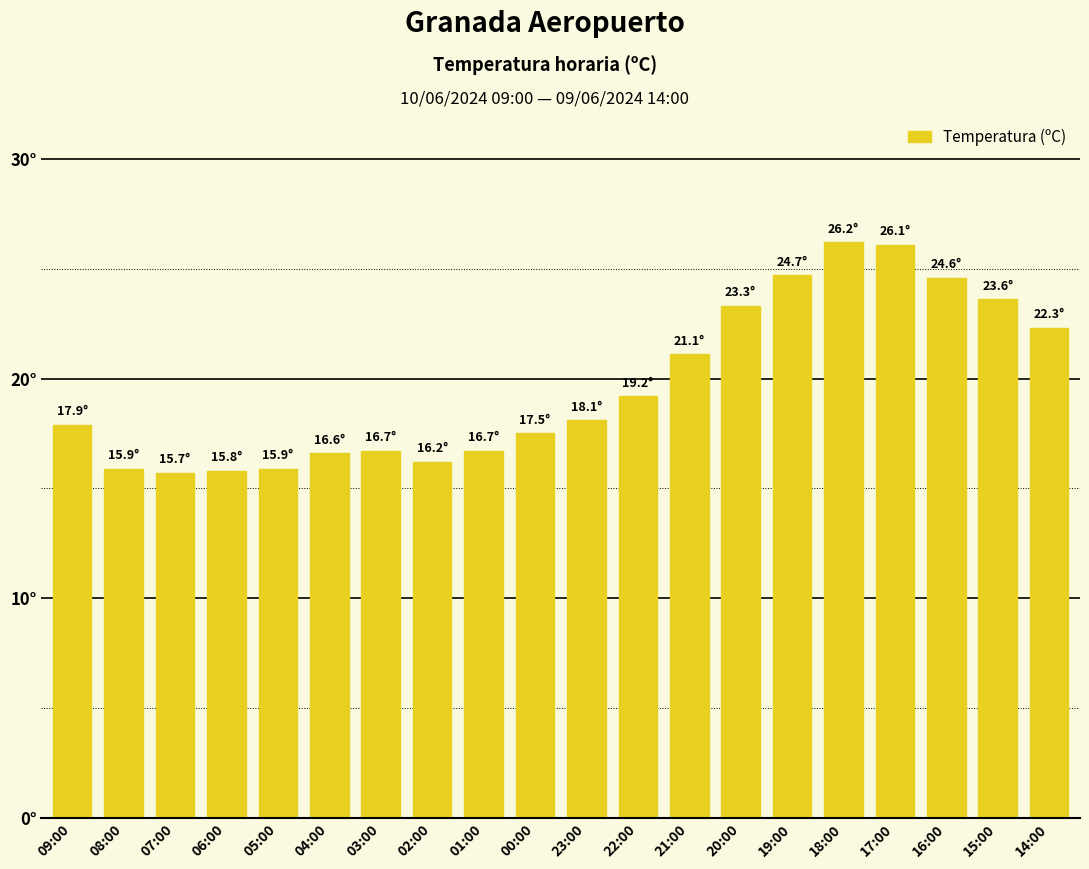

What is the difference between the values at 07:00 and 17:00?

10.4